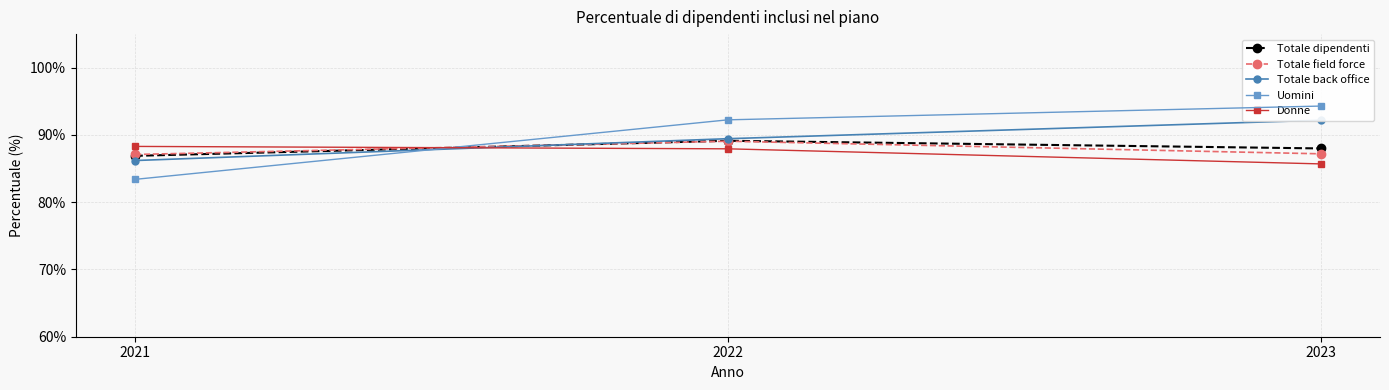

What is the value of the Uomini point at the 3rd from the left?

0.9